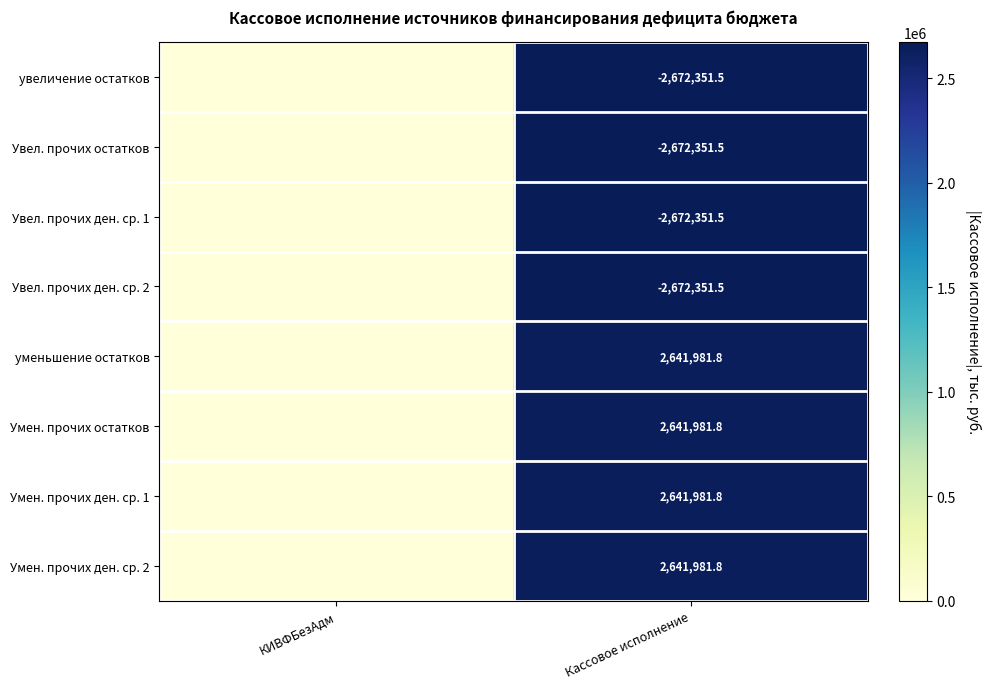

Is the value of Умен. прочих ден. ср. 2 at Кассовое исполнение greater than the value of увеличение остатков at Кассовое исполнение?

Yes